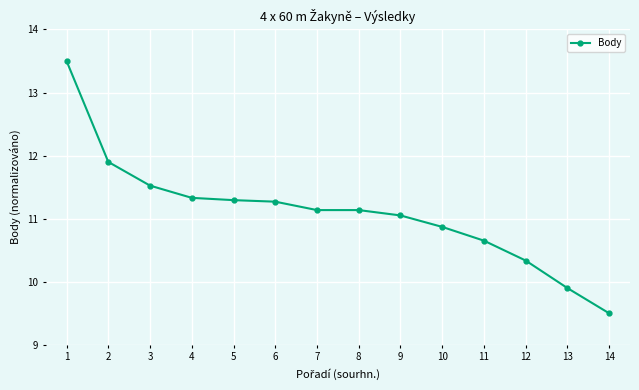

Reading left to right, extract all data points from this chart.

1=13.5	2=11.9	3=11.5	4=11.3	5=11.3	6=11.3	7=11.1	8=11.1	9=11.1	10=10.9	11=10.7	12=10.3	13=9.9	14=9.5